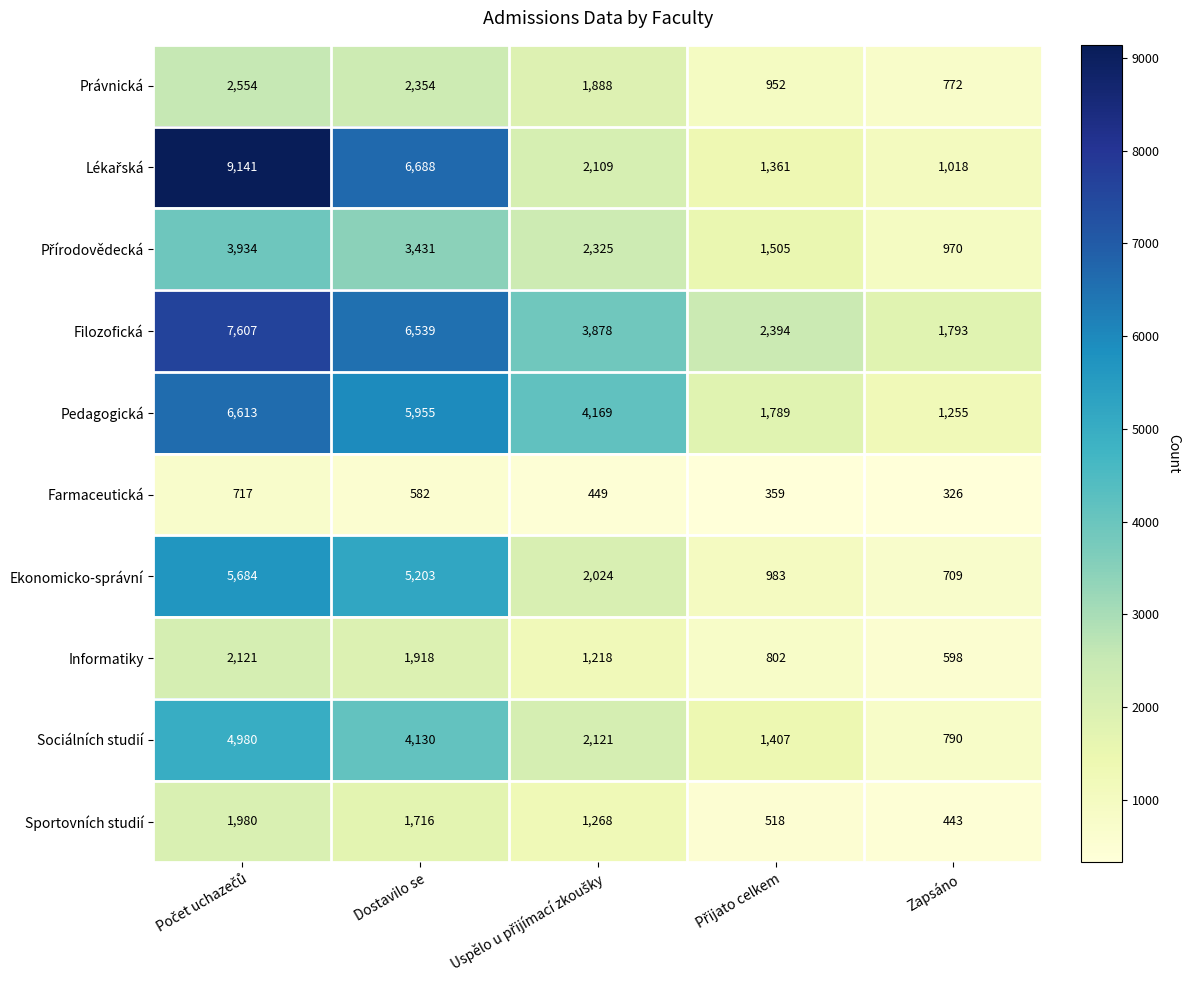

What is the difference between the second highest and minimum values in the Filozofická series?

4746